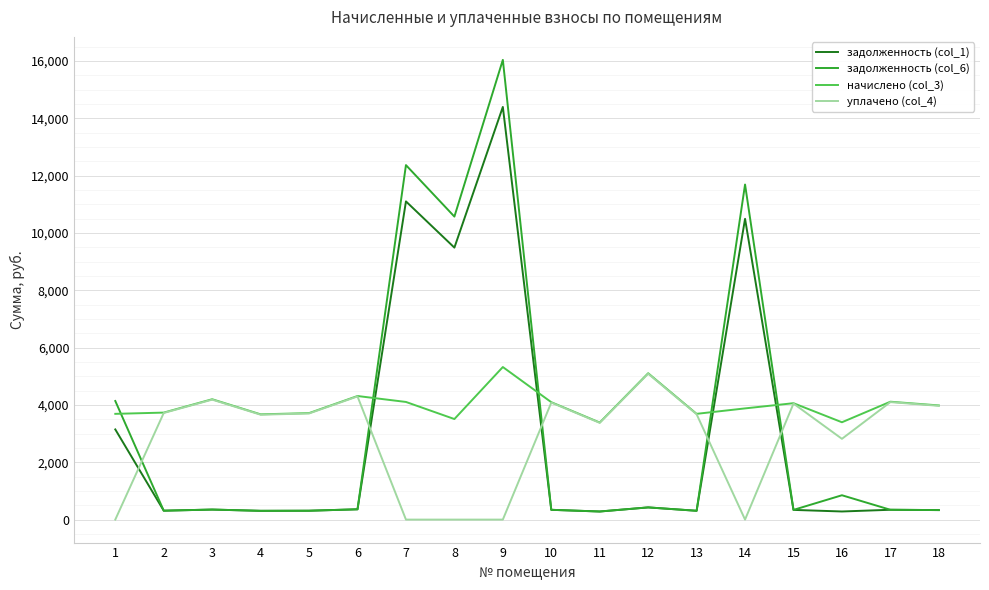

What is the minimum value for задолженность (col_1)?

282.2